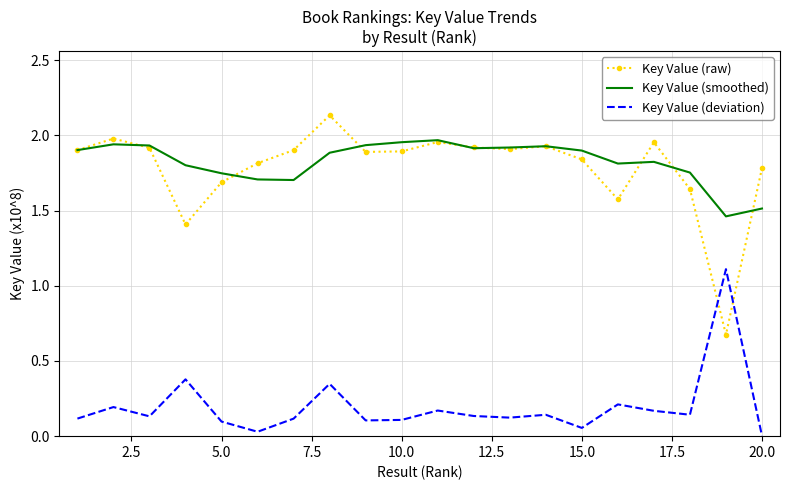

After their last crossing, which series has the higher values: Key Value (deviation) or Key Value (raw)?

Key Value (raw)